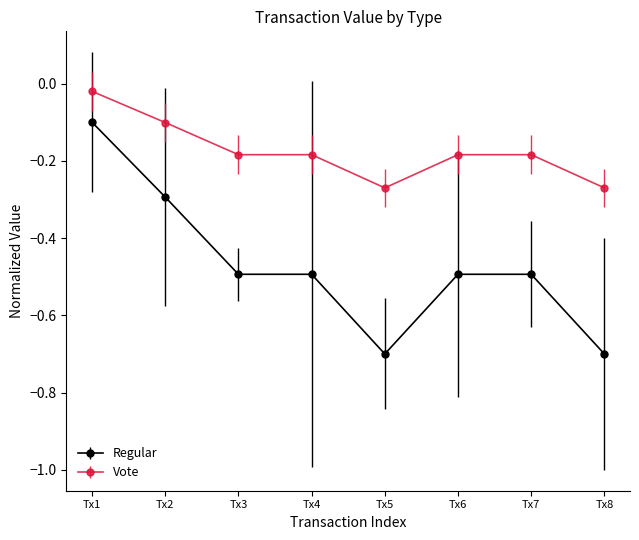

How many lines are shown in the chart?

2